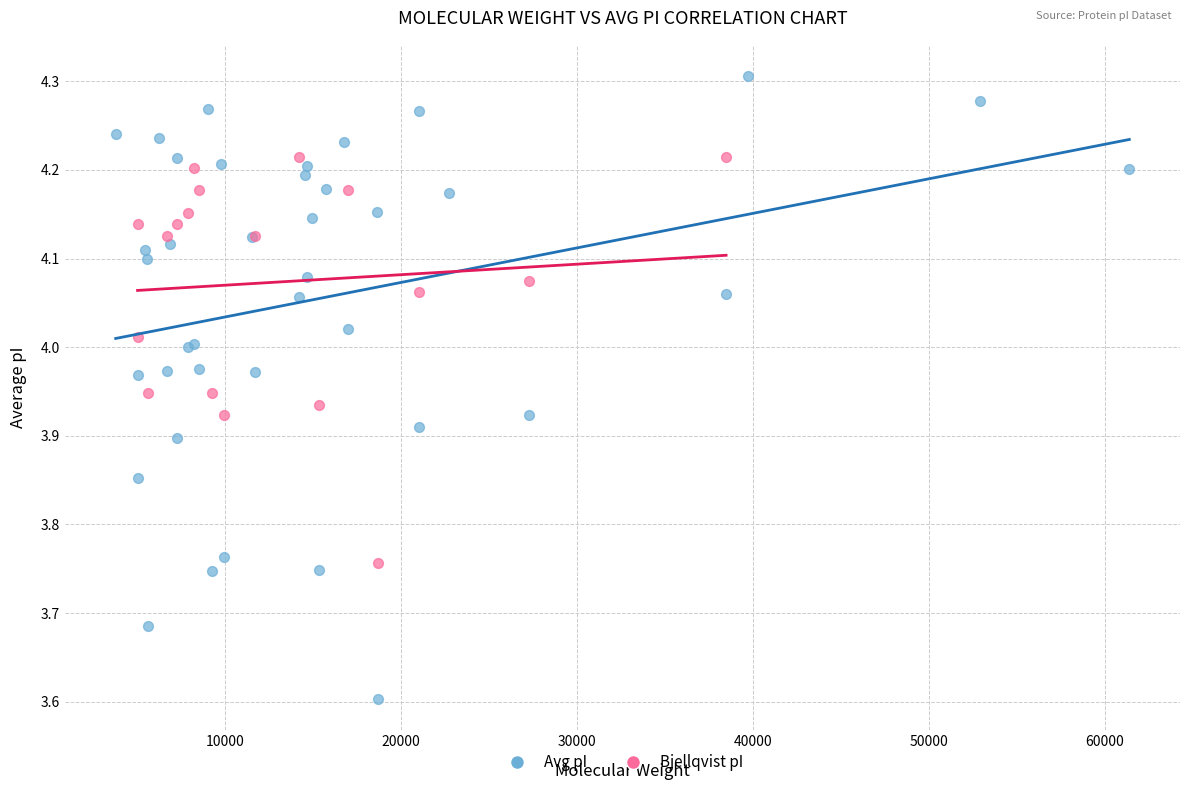

Which series reaches the minimum Y coordinate?

Avg pI